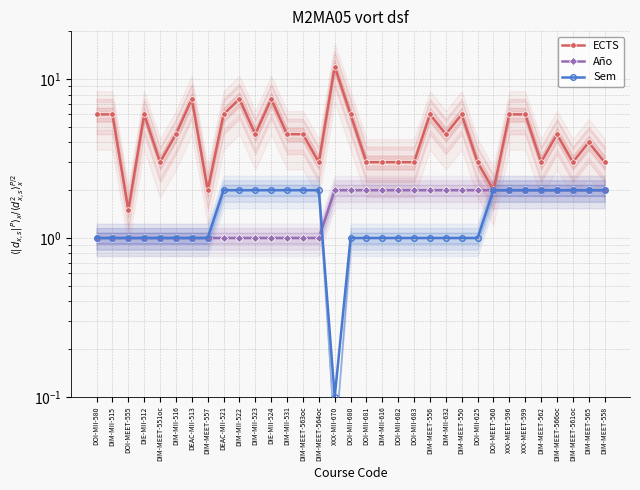

Which series has the widest spread of values?

ECTS